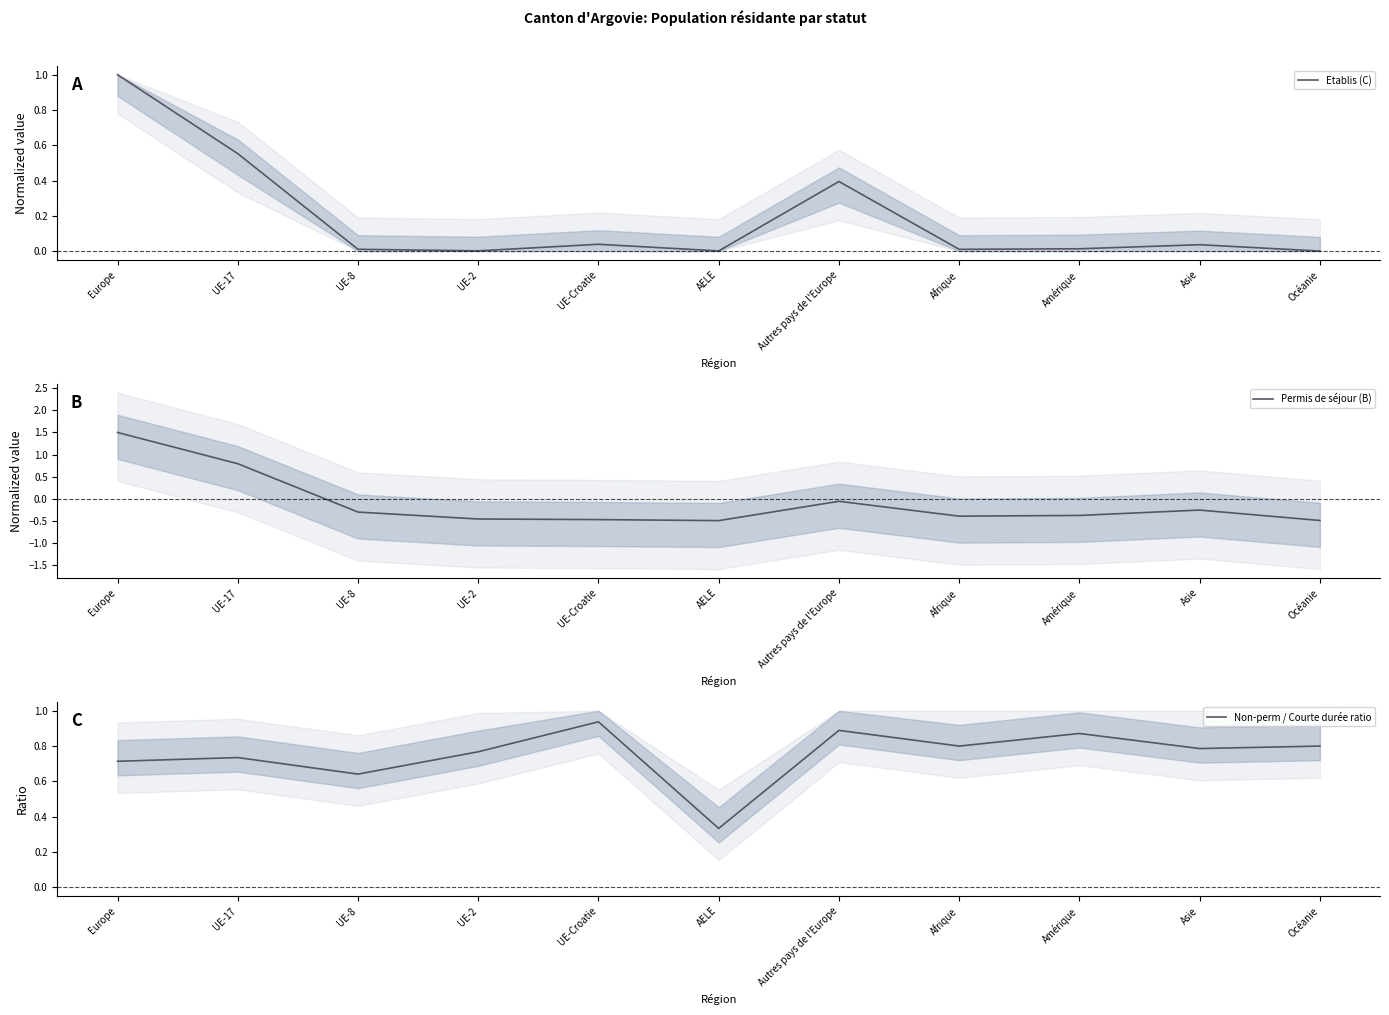

How many intersections are there between Etablis (C) and Permis de séjour (B)?

1